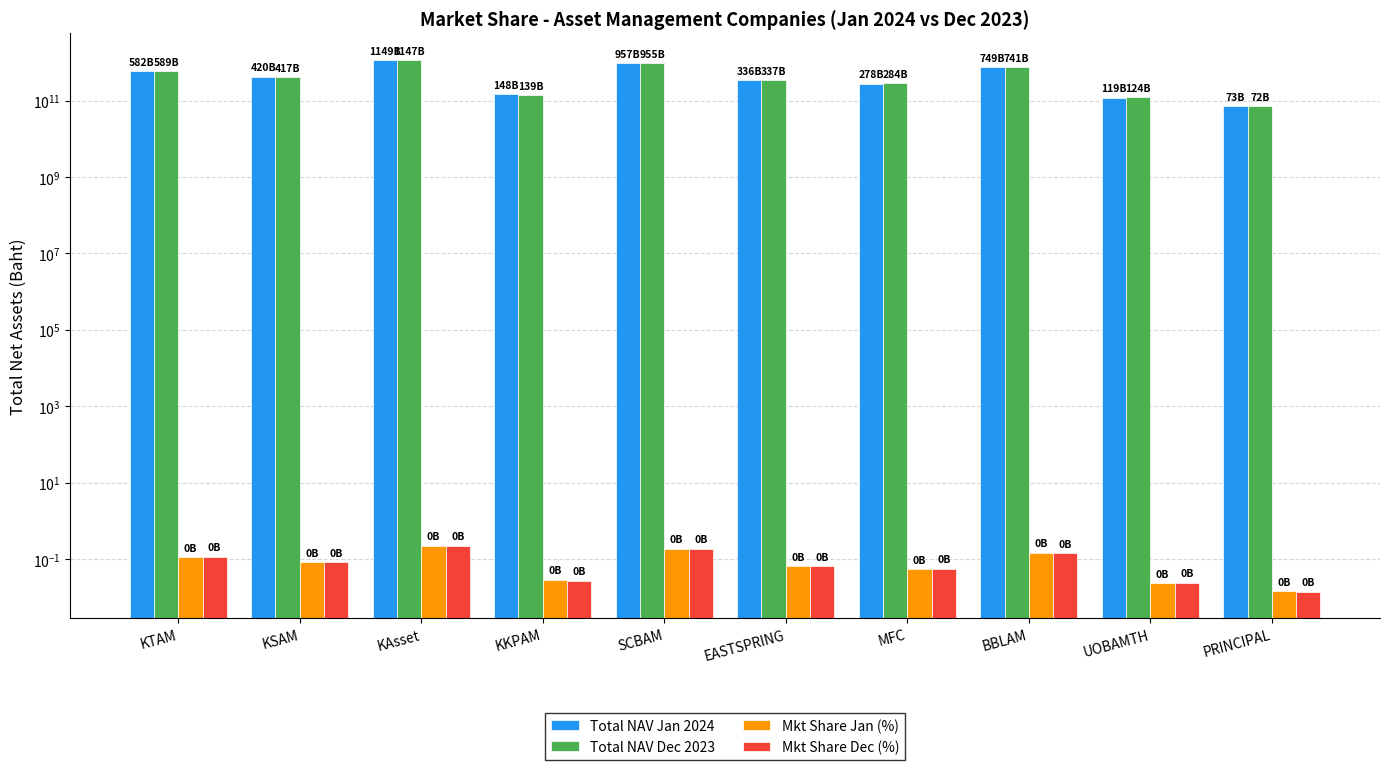

What is the sum of all Mkt Share Dec (%) values?

0.9